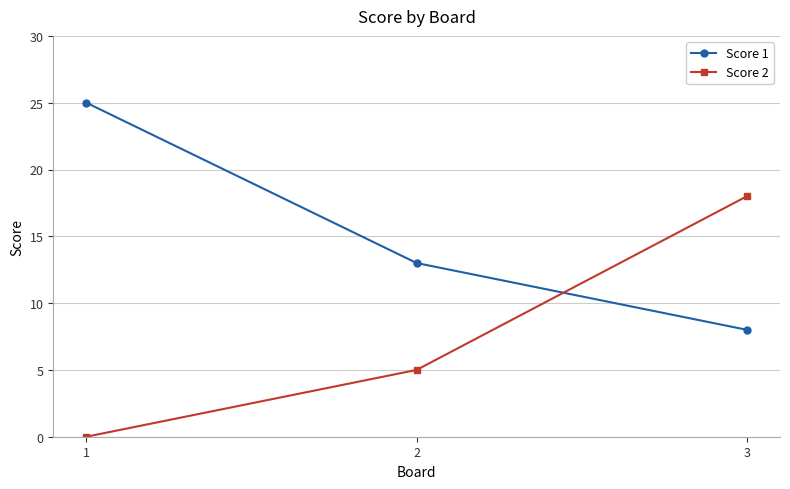

Reading left to right, what are all the values shown in this chart?

Score 1: 1=25	2=13	3=8
Score 2: 1=0	2=5	3=18